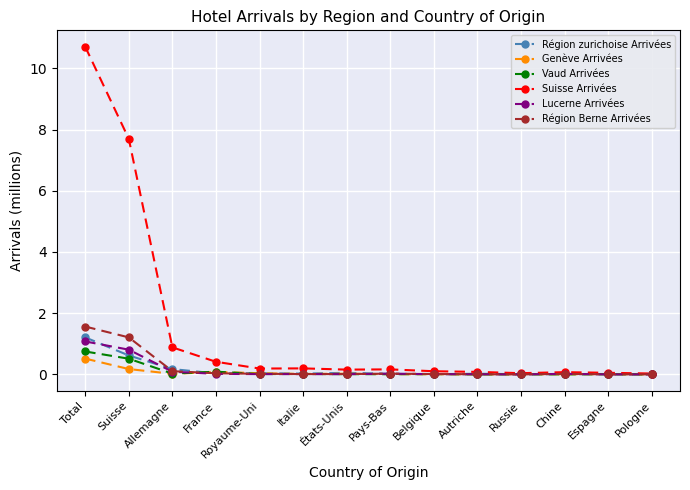

True or false: Genève Arrivées has more than 0 points higher than both neighbors.

True